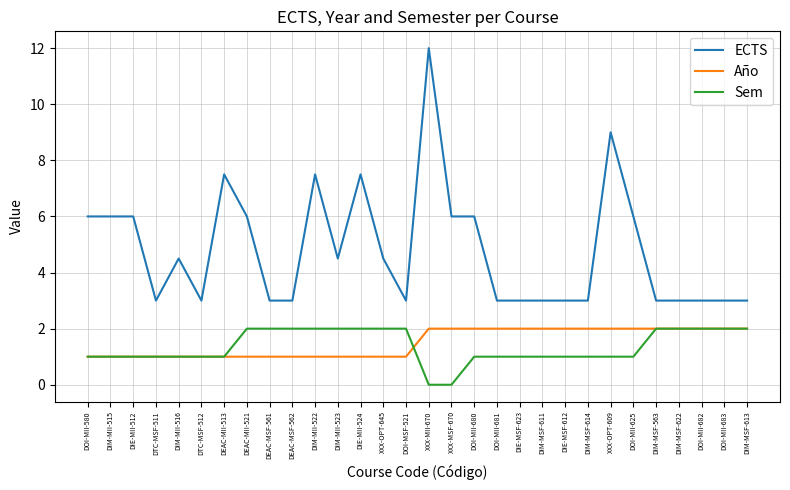

How many distinct data groups are displayed?

3